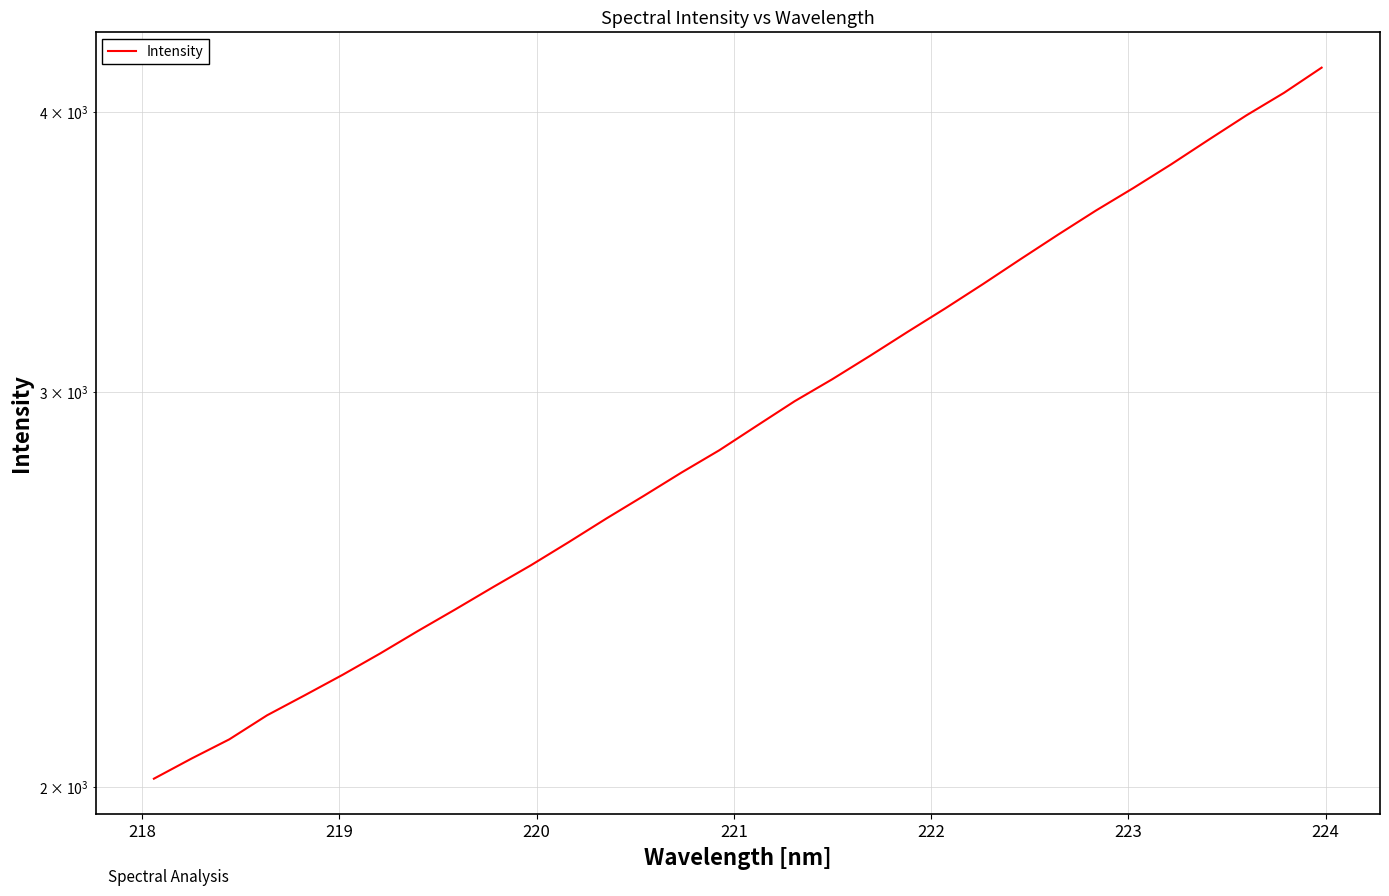

What is the difference between the second highest and minimum values?

2061.6